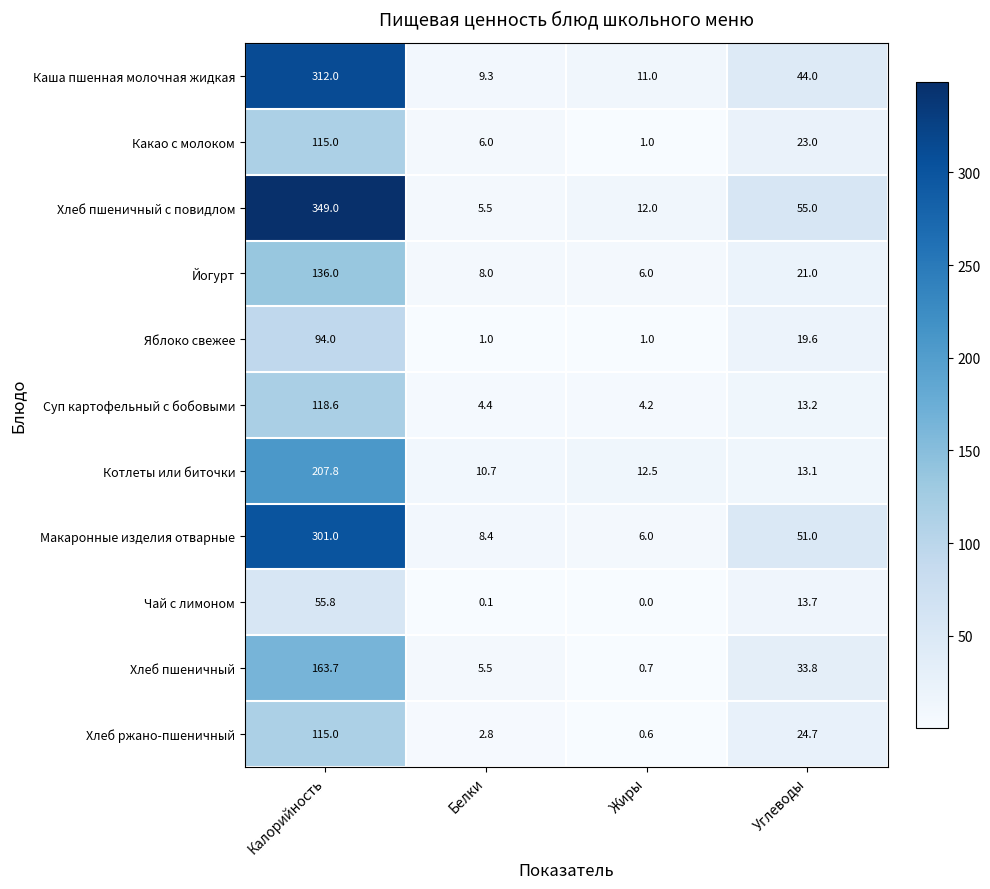

What is the sum of all Каша пшенная молочная жидкая values?

376.3